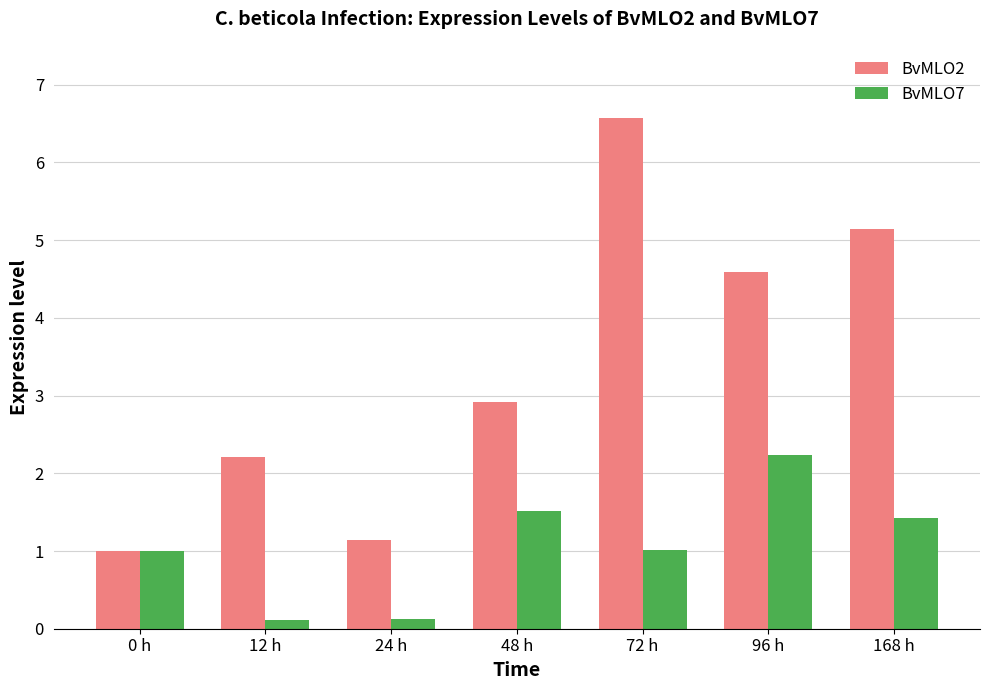

Reading left to right, extract all data points from this chart.

BvMLO2: 0 h=1.0	12 h=2.2	24 h=1.1	48 h=2.9	72 h=6.6	96 h=4.6	168 h=5.1
BvMLO7: 0 h=1.0	12 h=0.1	24 h=0.1	48 h=1.5	72 h=1.0	96 h=2.2	168 h=1.4